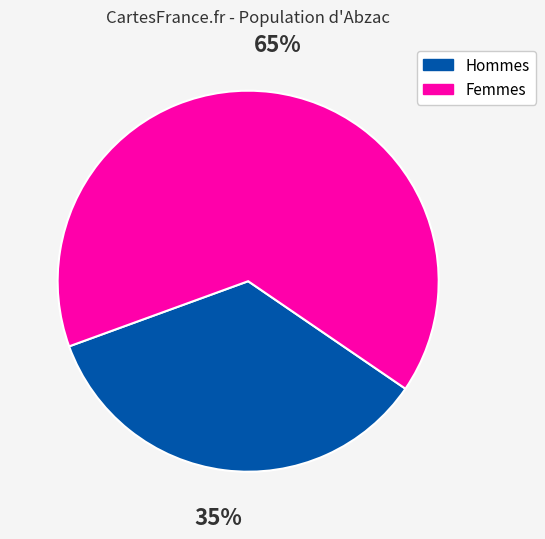

Which has a higher value, Hommes or Femmes?

Femmes